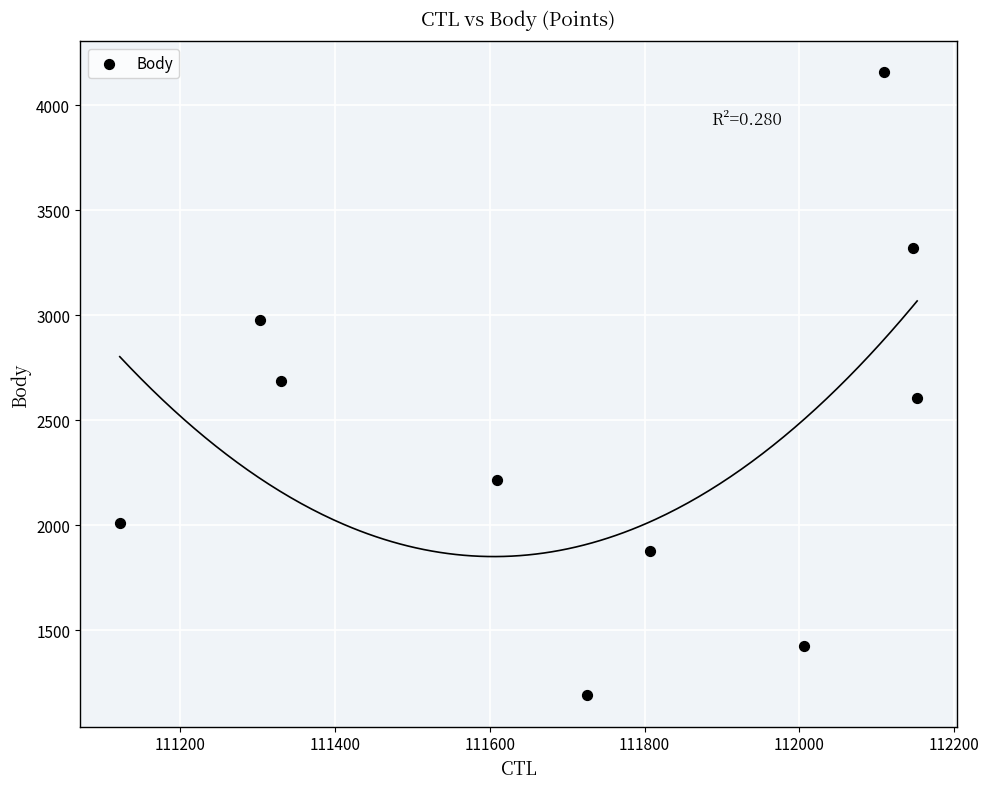

What is the range of Y values (max minus min)?

2966